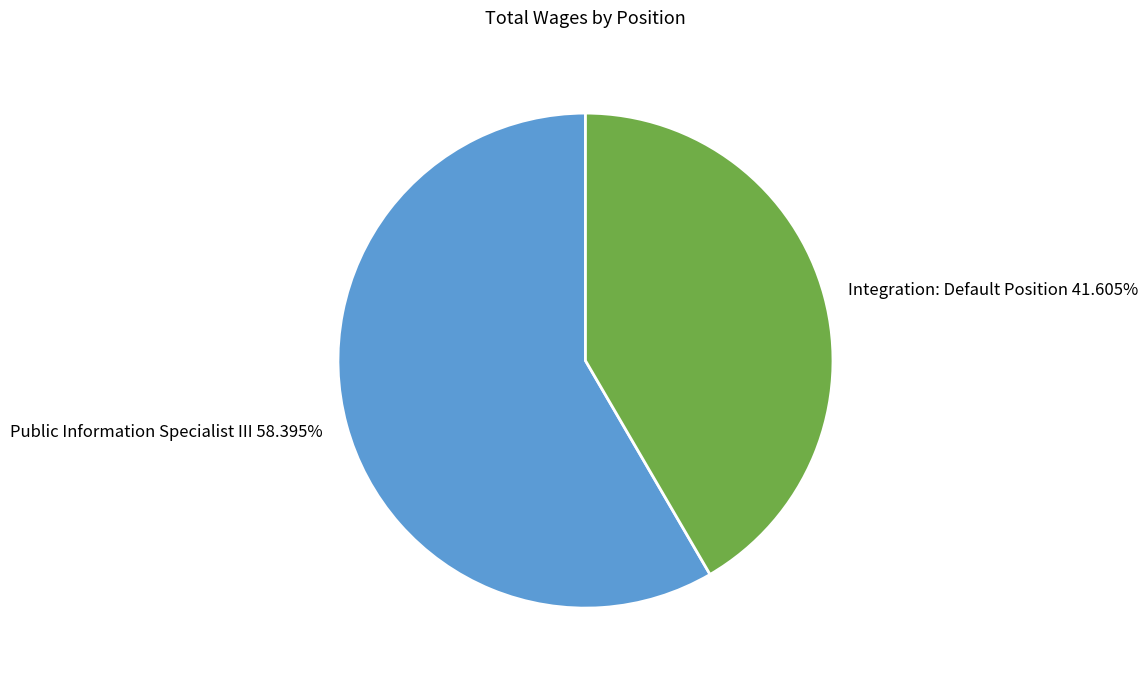

Which category has the smallest portion of the pie?

Integration: Default Position